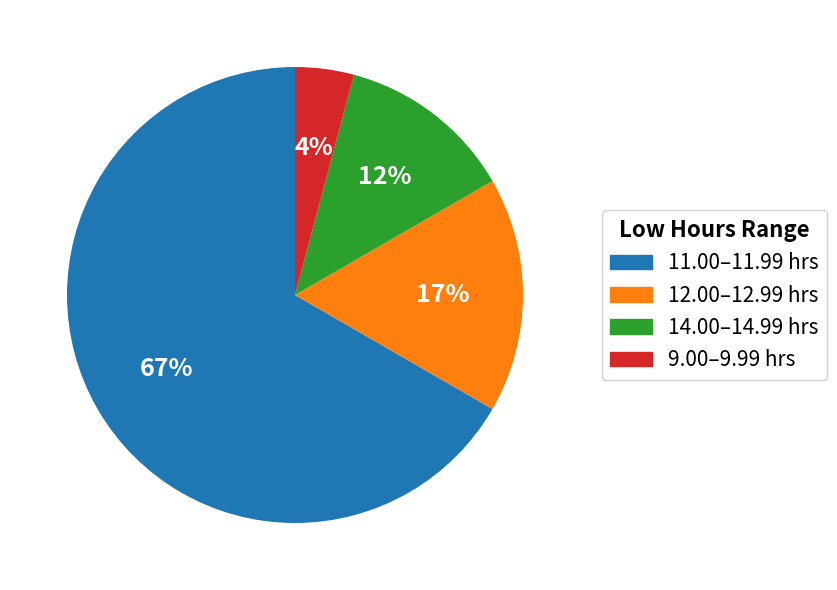

How many slices are in this pie chart?

4